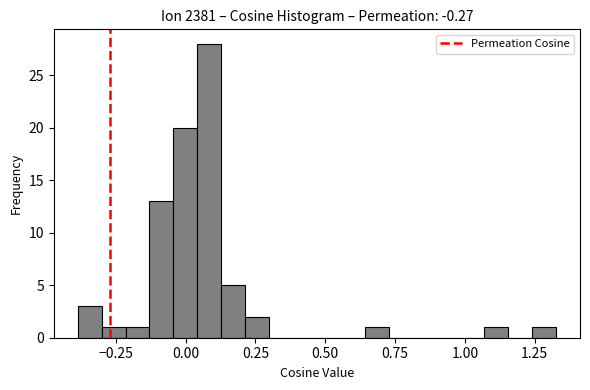

Read against the x-axis, roughly where is the centre of the tallest bar?

0.10